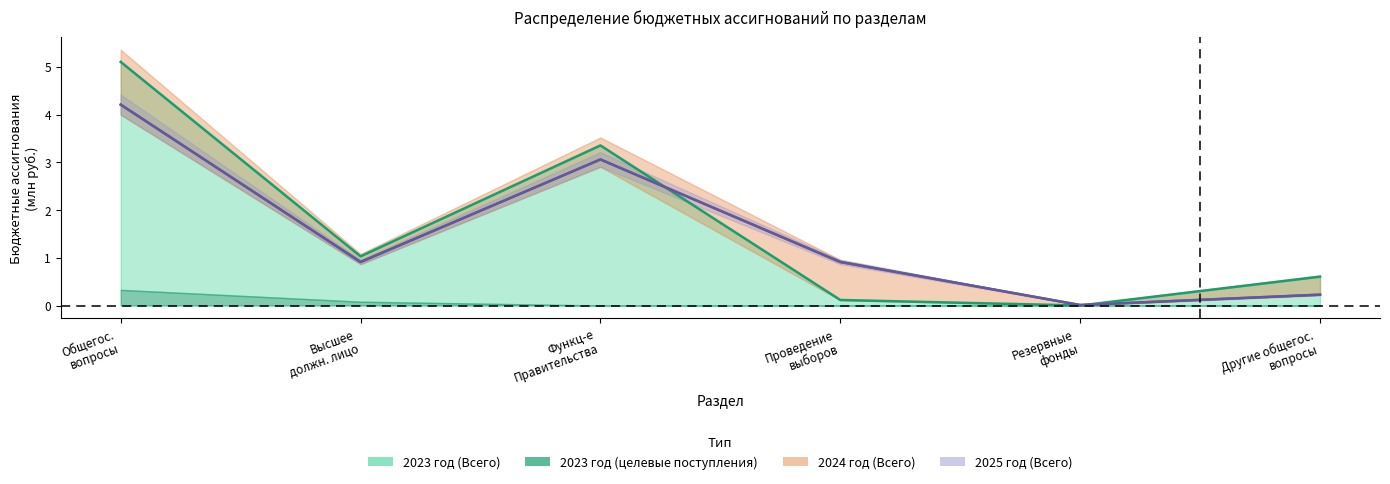

Which label corresponds to the smallest value in the chart?

Резервные фонды